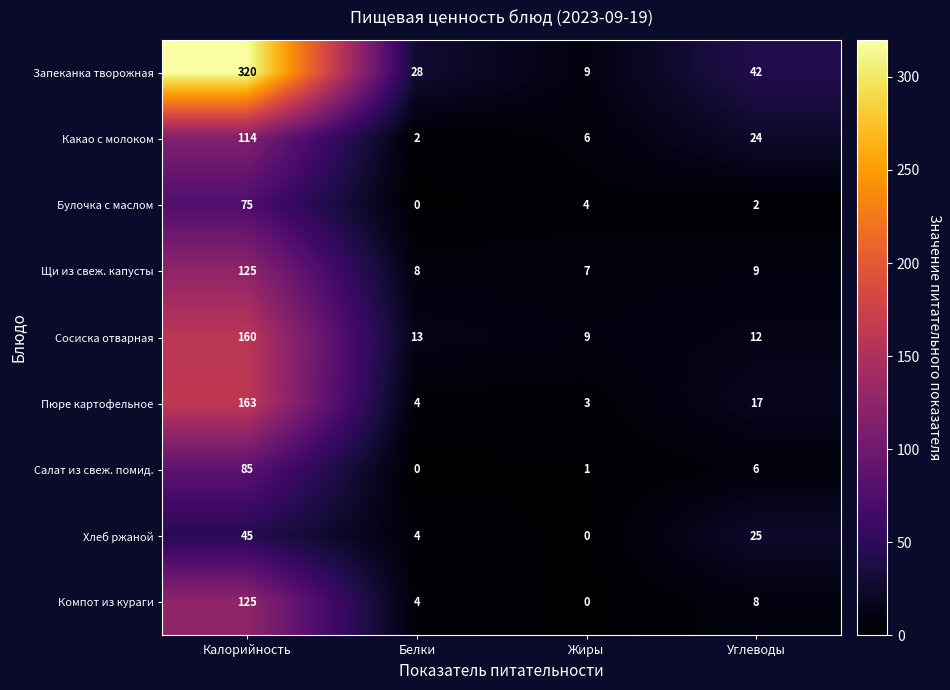

Between Калорийность and Белки, which series saw the biggest shift?

Запеканка творожная